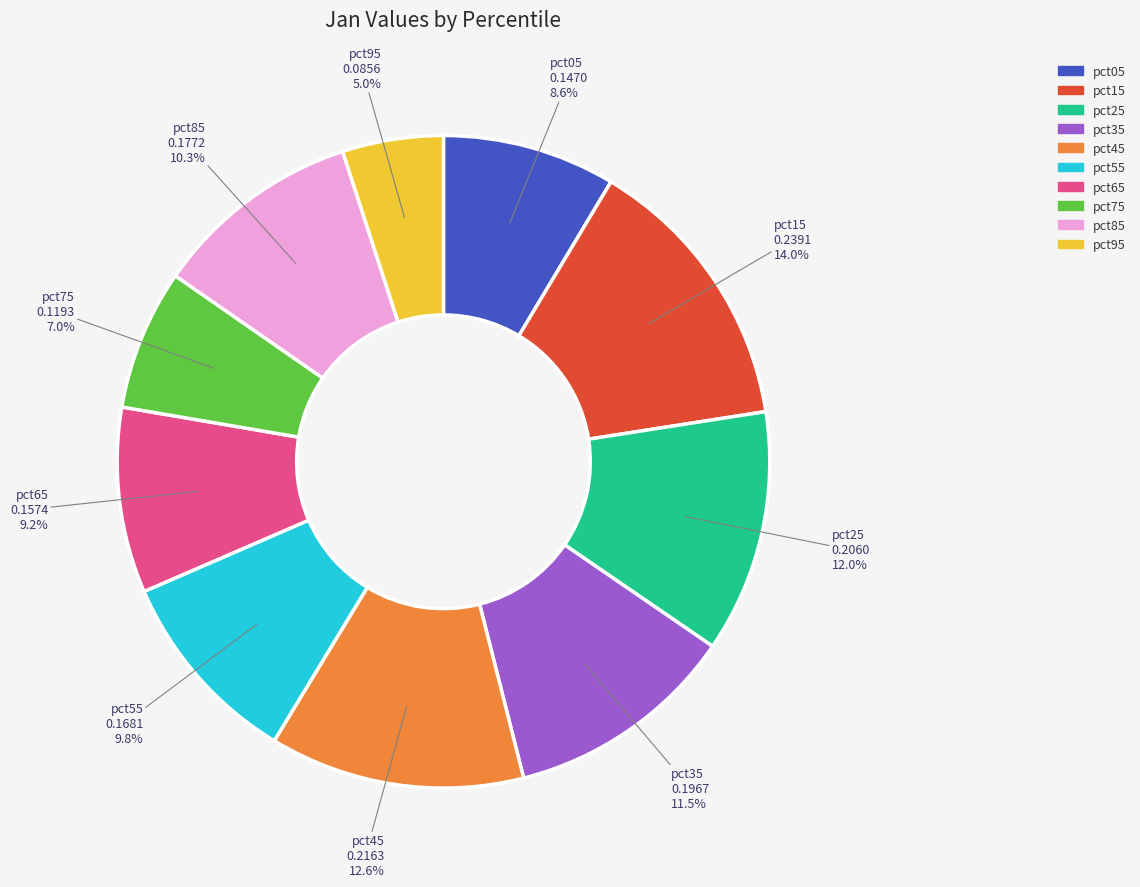

Is there any slice that represents more than half of the pie?

No